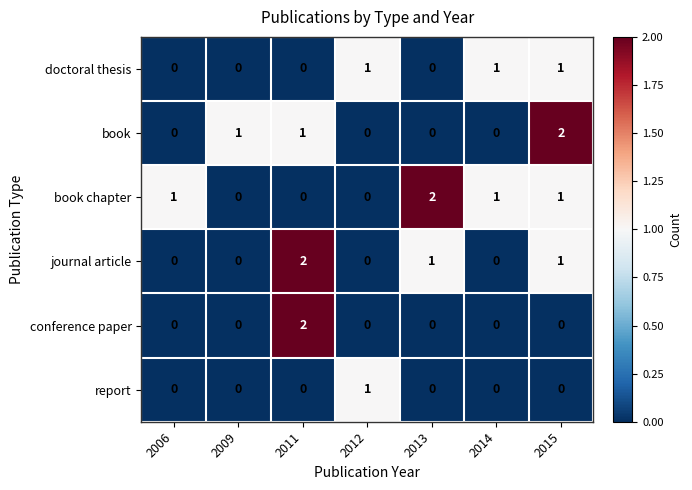

How many series are shown in this chart?

6